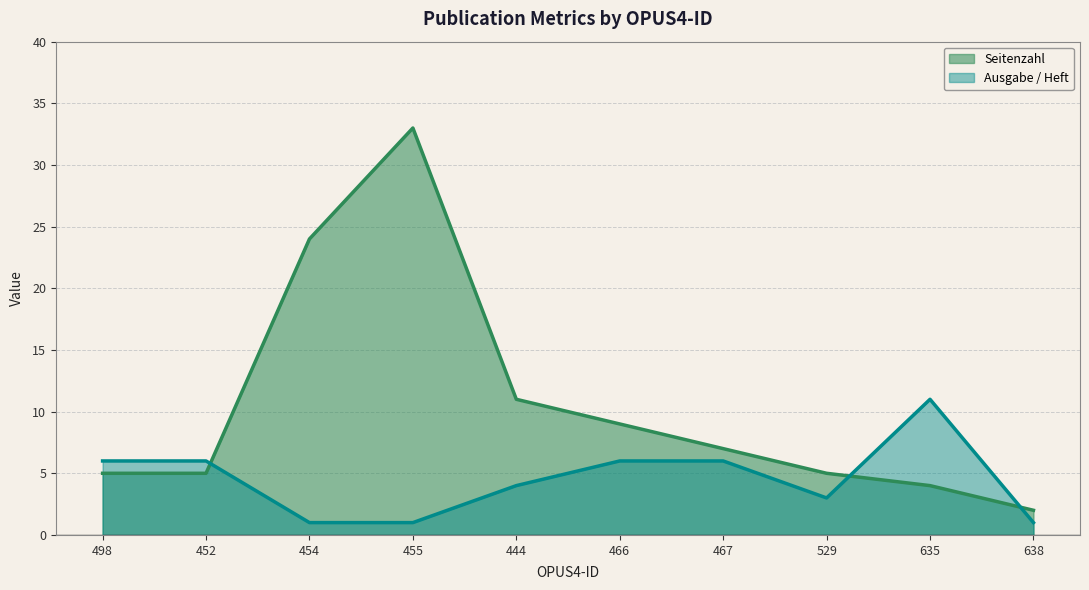

What is the maximum value for Seitenzahl?

33